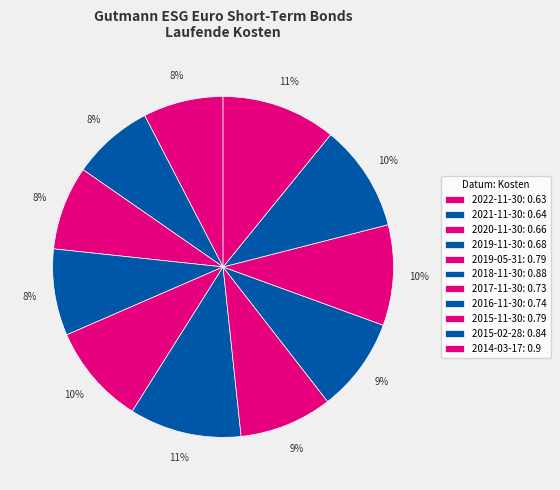

To the nearest percent, what is the difference between the largest and smallest slice percentages?

3%